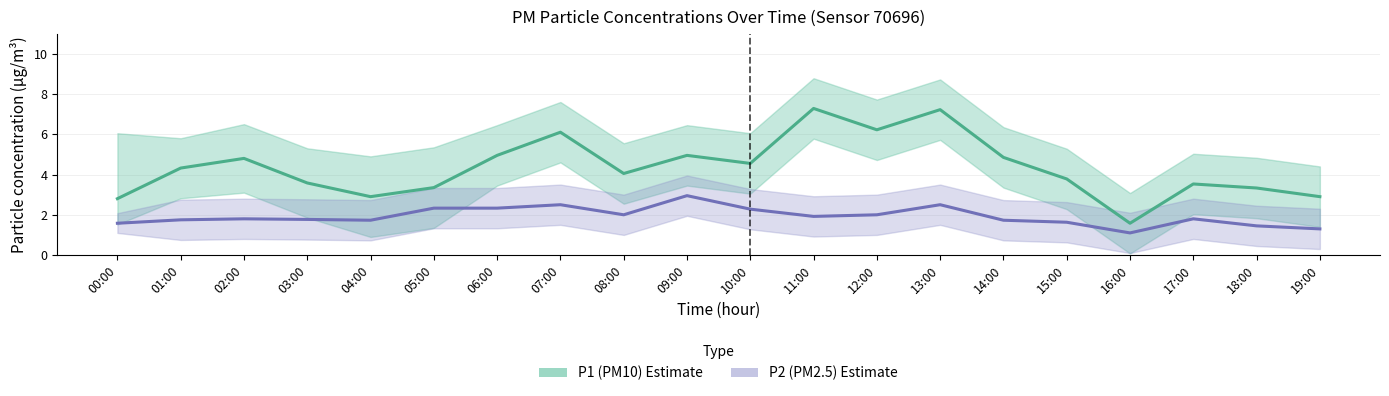

The value of P2 (PM2.5) at 18:00 is 1.4. True or false?

True